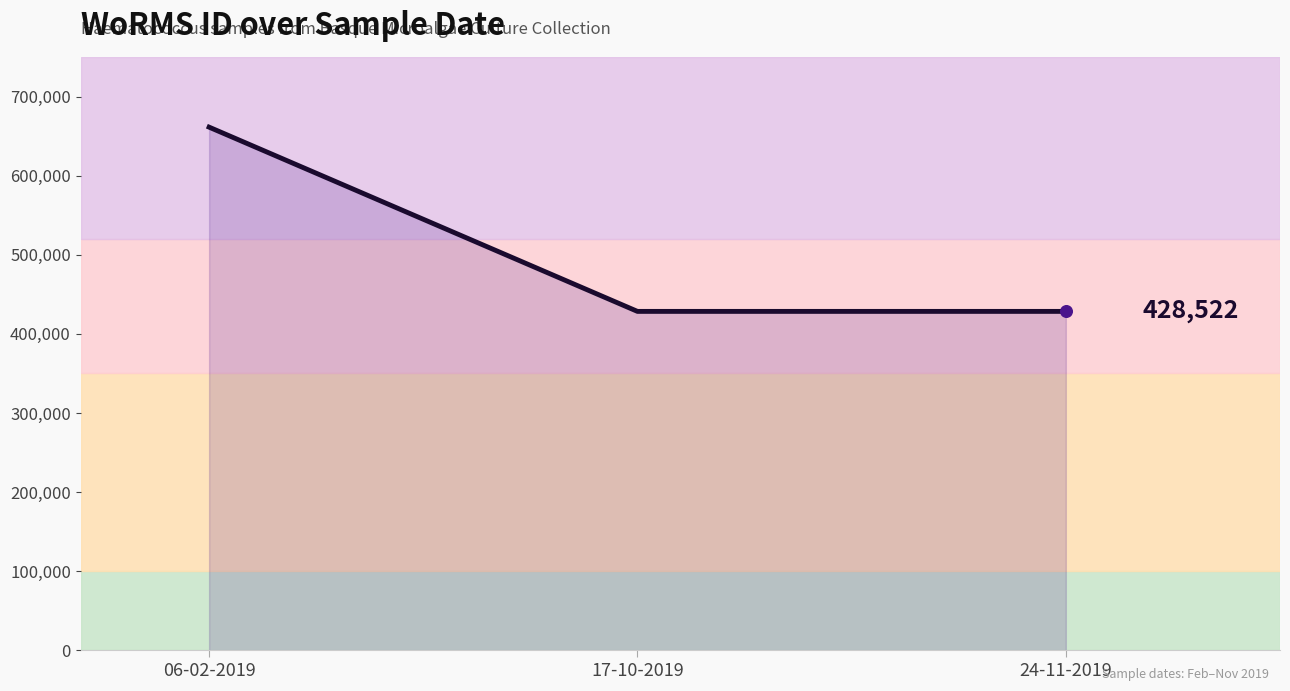

Between 24-11-2019 and 06-02-2019, which is larger?

06-02-2019